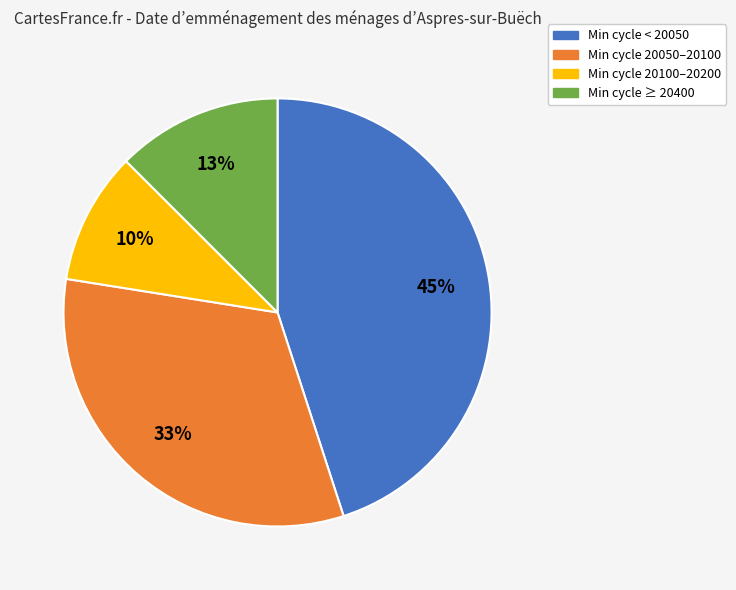

Is there any slice that represents more than half of the pie?

No